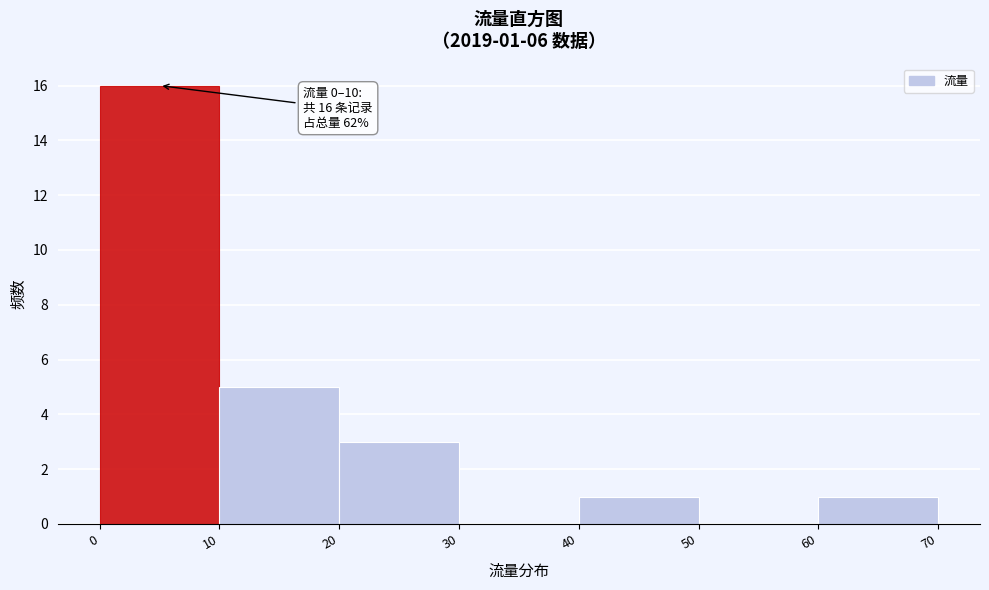

Which range on the x-axis has the tallest bar?

0 to 10